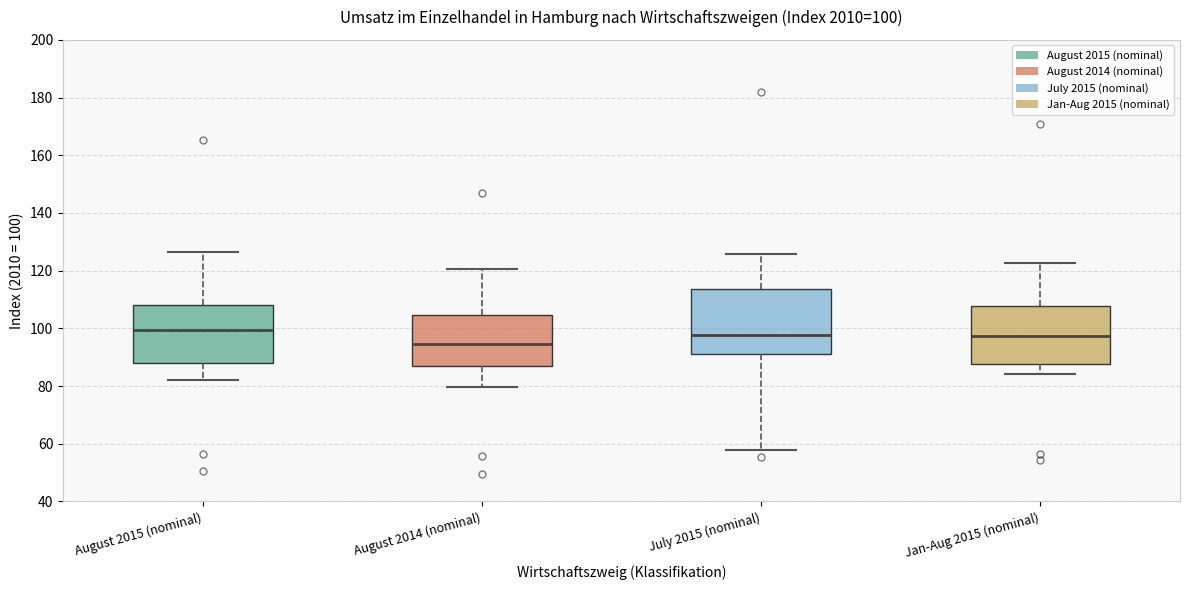

Comparing the boxes themselves (not the whiskers), which one is the tallest?

July 2015 (nominal)